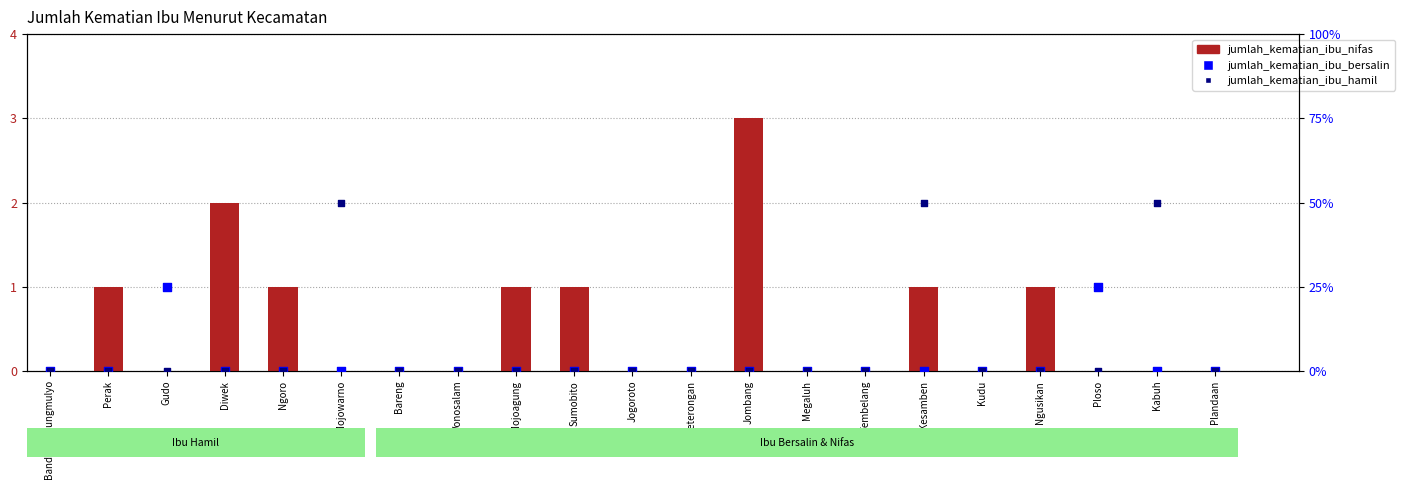

Which series has the largest total across all categories?

jumlah_kematian_ibu_hamil